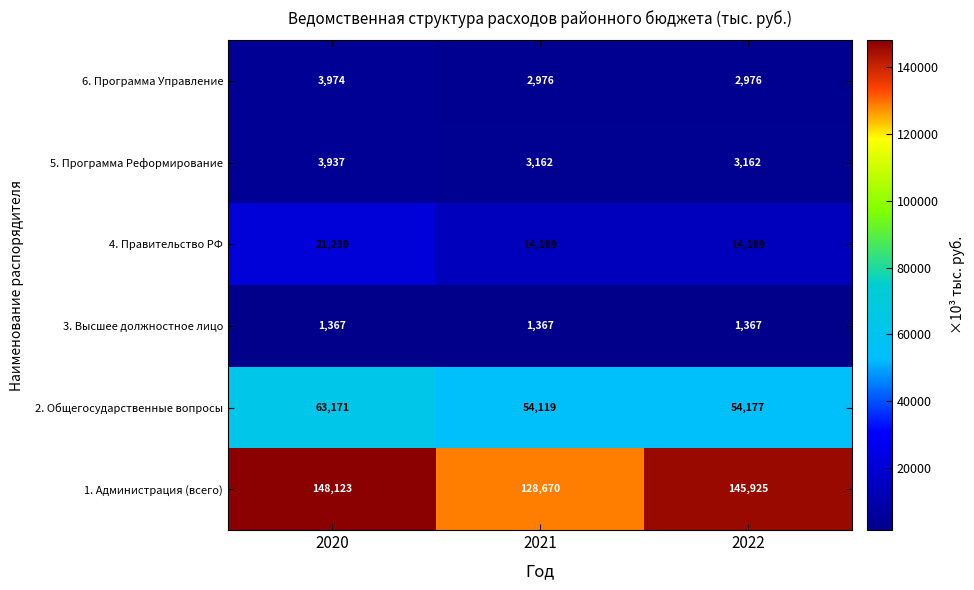

At which category is the sum across all series the highest?

2020